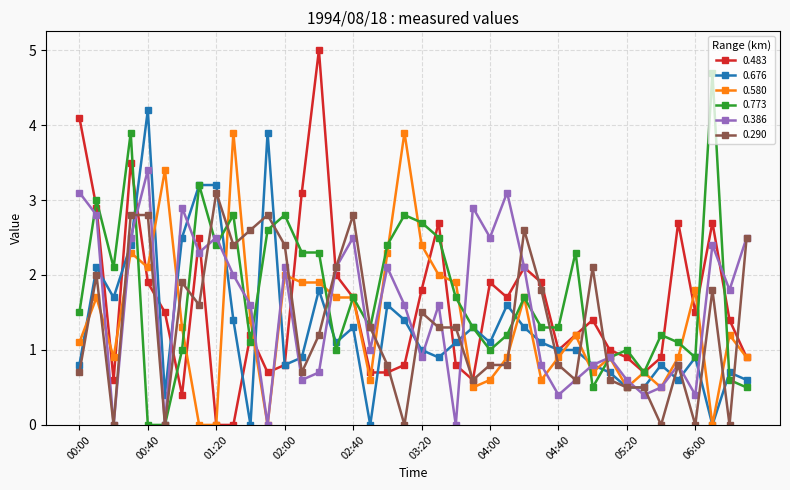

Which series has the widest spread of values?

0.483